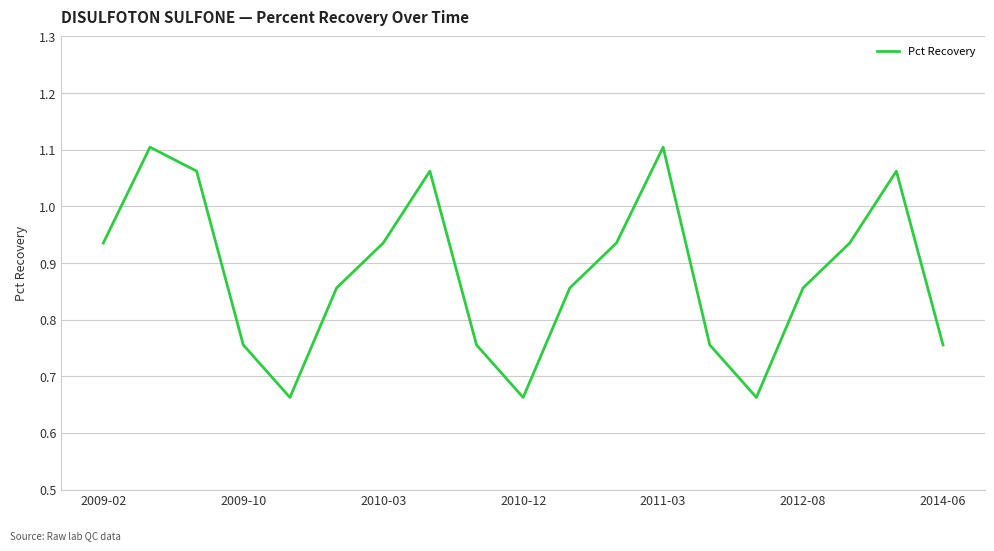

What is the difference between the maximum and minimum values?

0.4